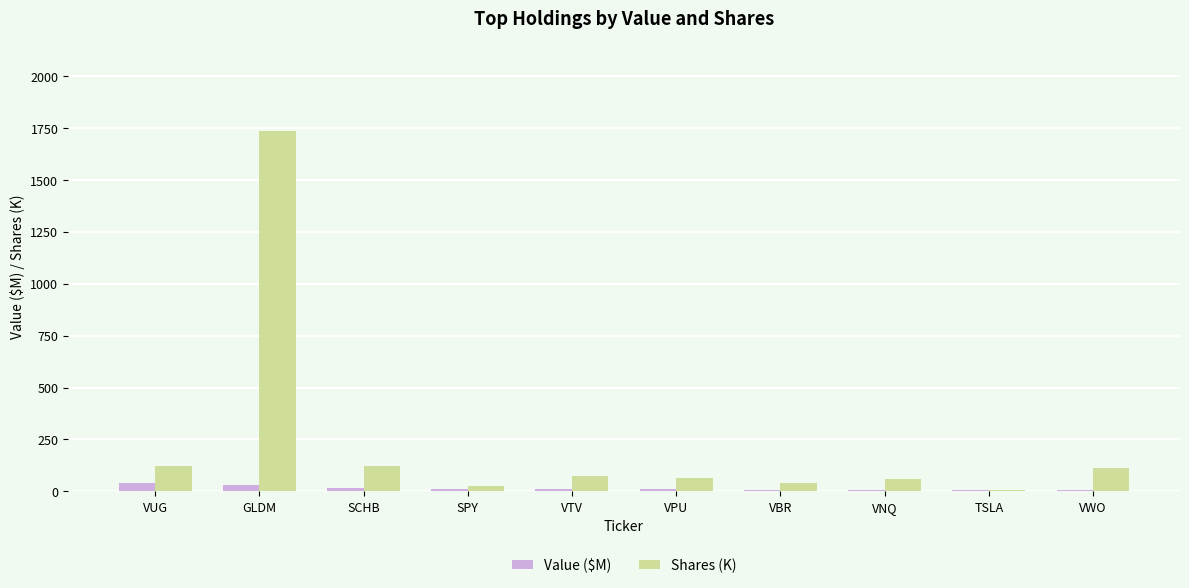

Count the number of categories in the chart.

10